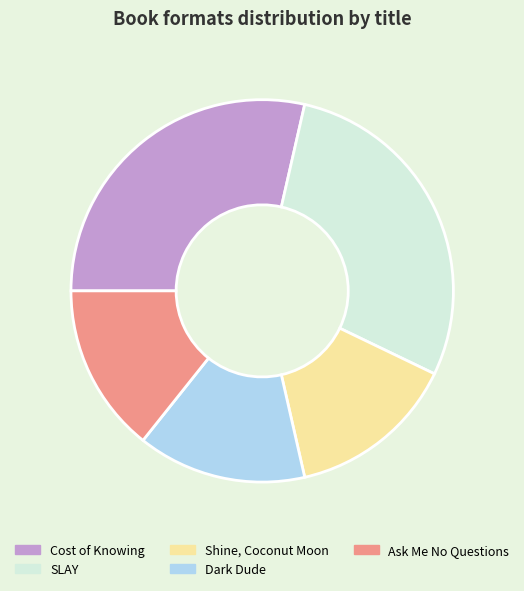

True or false: SLAY accounts for 29% of the total.

True